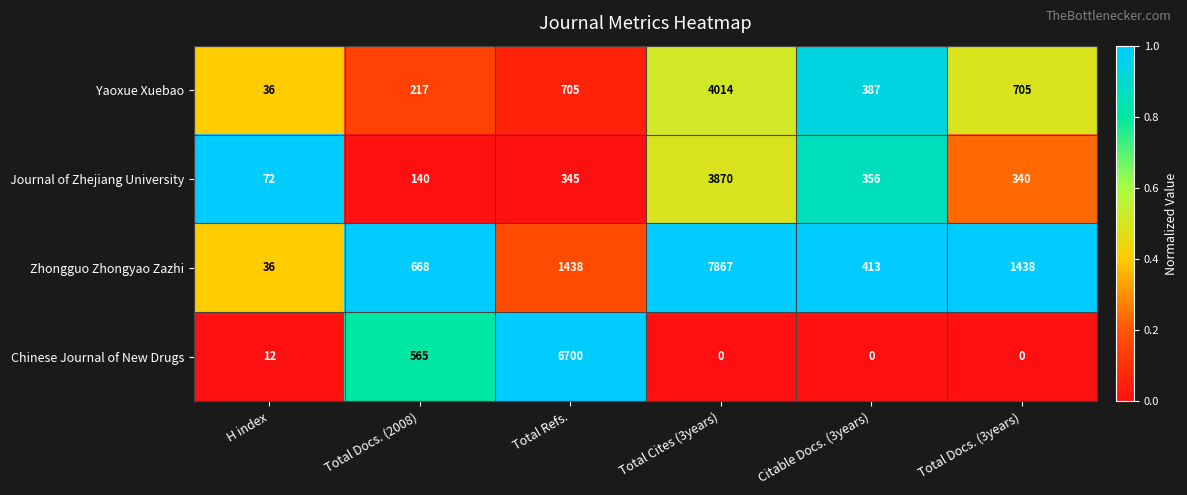

Reading left to right, transcribe all the data shown in this chart.

Yaoxue Xuebao: H index=36	Total Docs. (2008)=217	Total Refs.=705	Total Cites (3years)=4014	Citable Docs. (3years)=387	Total Docs. (3years)=705
Journal of Zhejiang University: H index=72	Total Docs. (2008)=140	Total Refs.=345	Total Cites (3years)=3870	Citable Docs. (3years)=356	Total Docs. (3years)=340
Zhongguo Zhongyao Zazhi: H index=36	Total Docs. (2008)=668	Total Refs.=1438	Total Cites (3years)=7867	Citable Docs. (3years)=413	Total Docs. (3years)=1438
Chinese Journal of New Drugs: H index=12	Total Docs. (2008)=565	Total Refs.=6700	Total Cites (3years)=0	Citable Docs. (3years)=0	Total Docs. (3years)=0